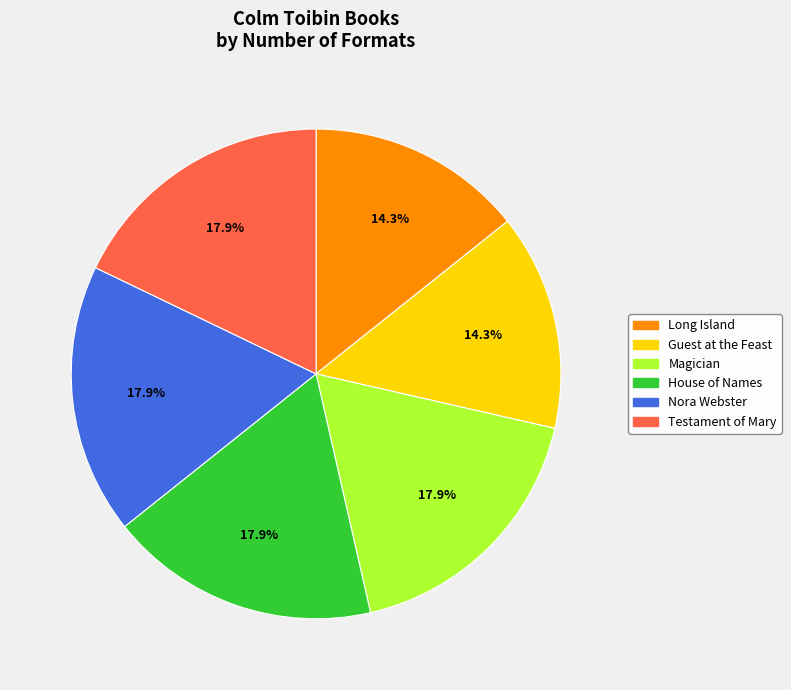

Approximately how many times larger is the value at House of Names compared to Testament of Mary?

1.0